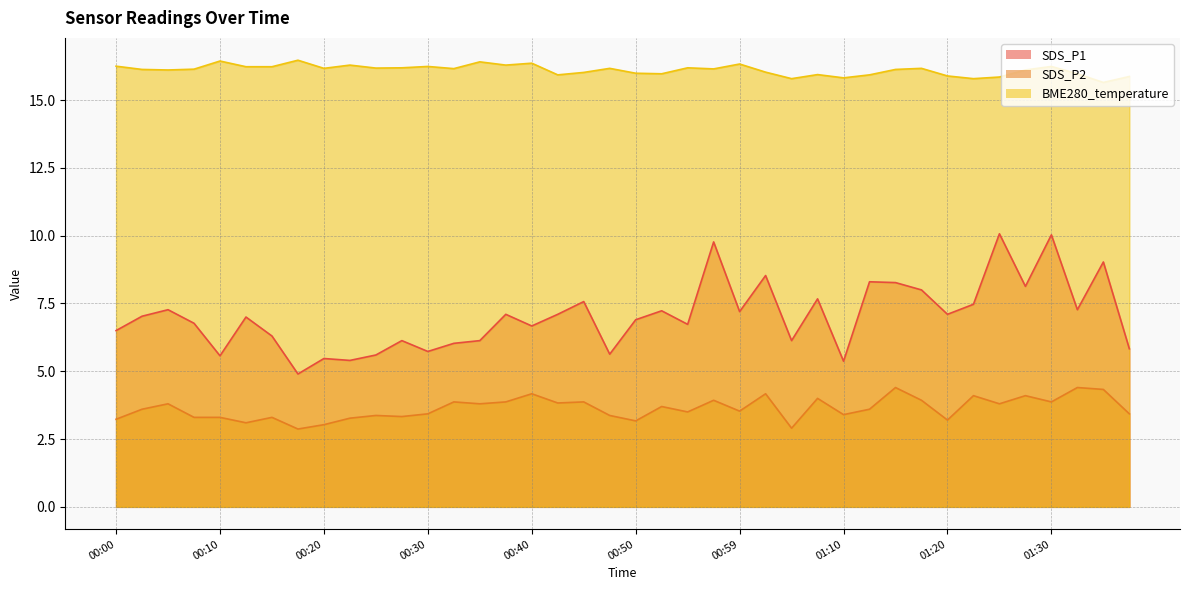

Rank the series by their average value, from highest to lowest.

BME280_temperature, SDS_P1, SDS_P2